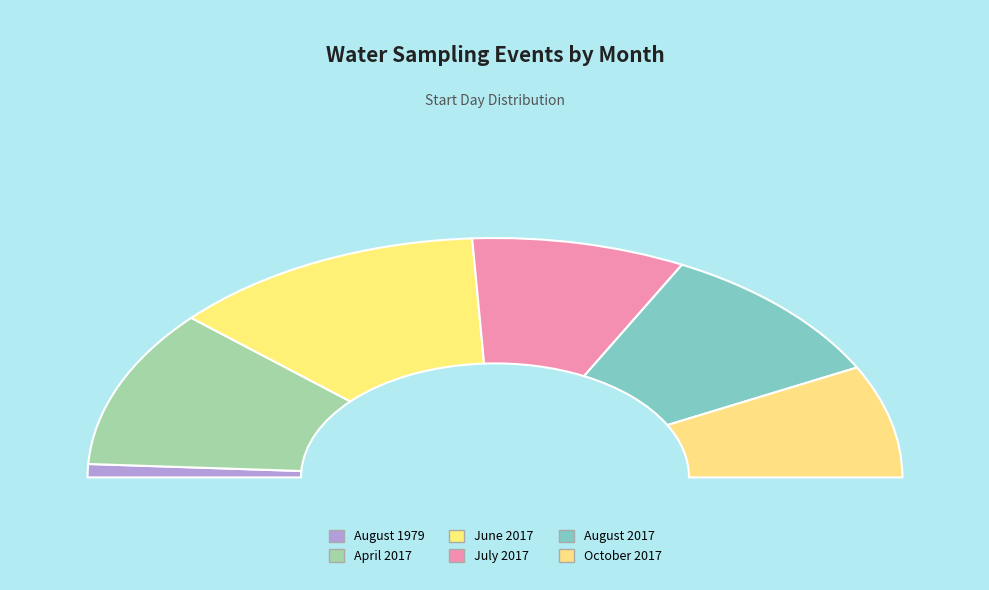

Is it true that 07 is 17% of the pie?

True